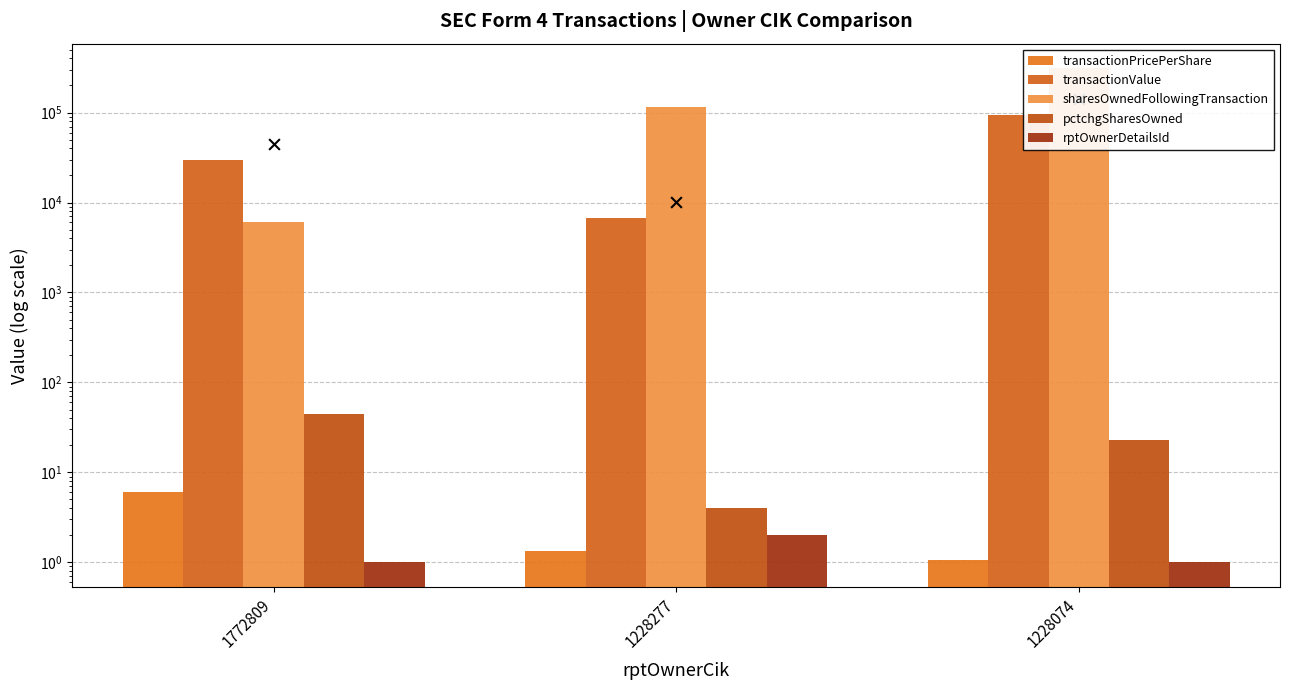

At how many categories does at least one series exceed 183098?

1